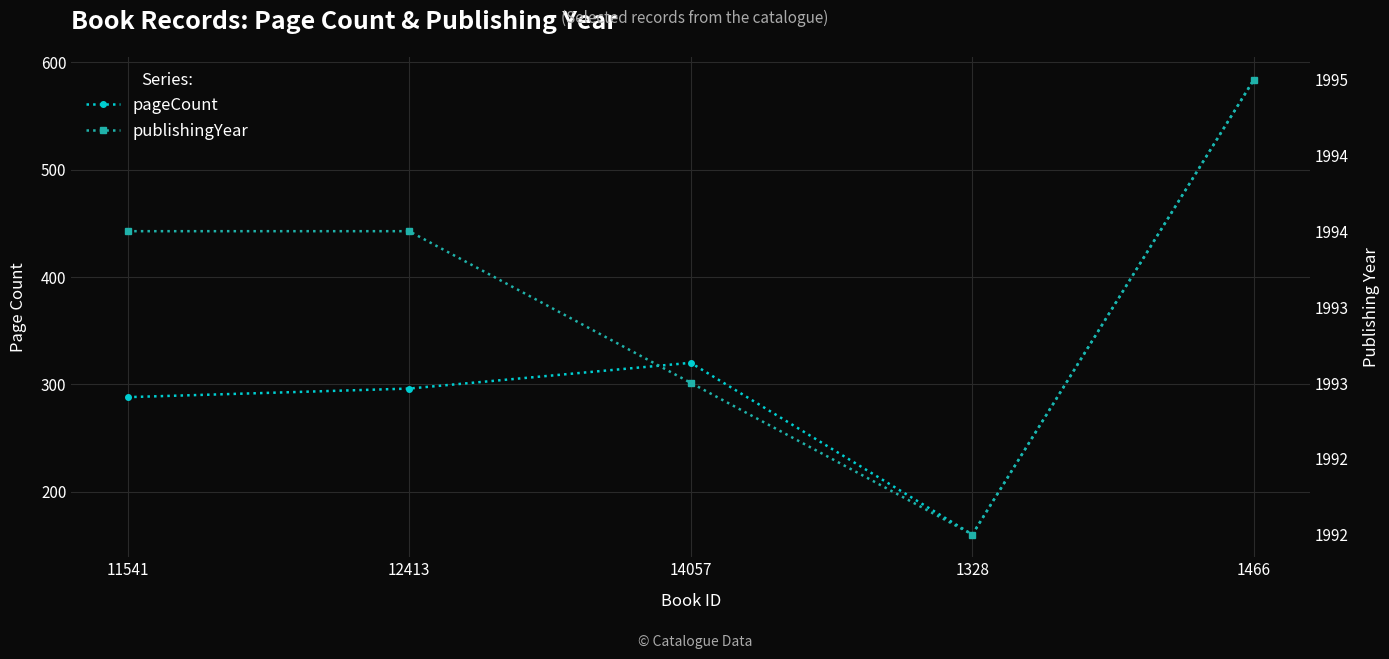

What are all the series names shown in the legend?

pageCount, publishingYear